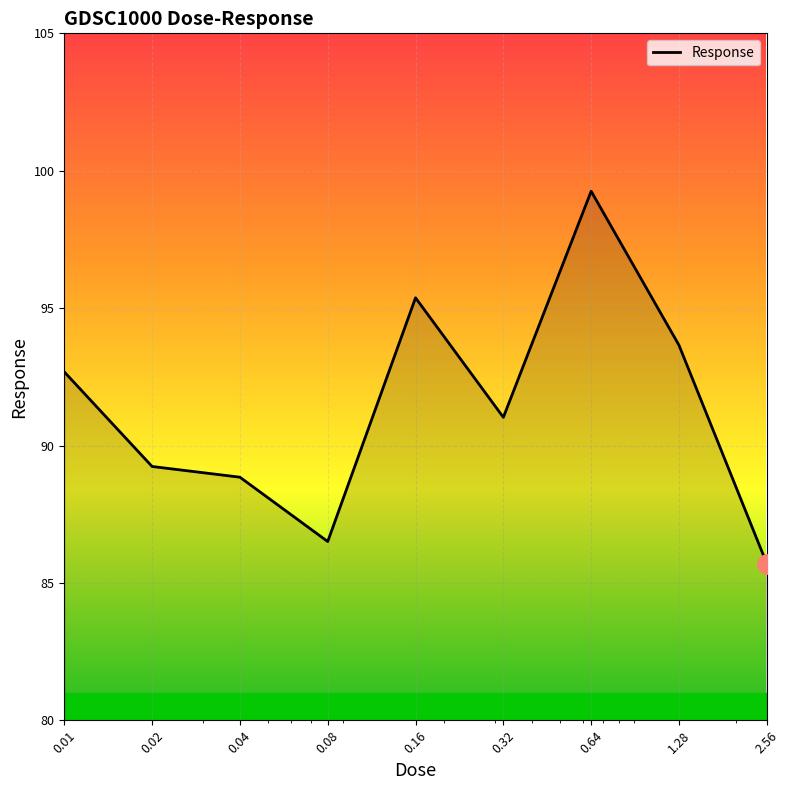

Does the chart have visible grid lines?

Yes